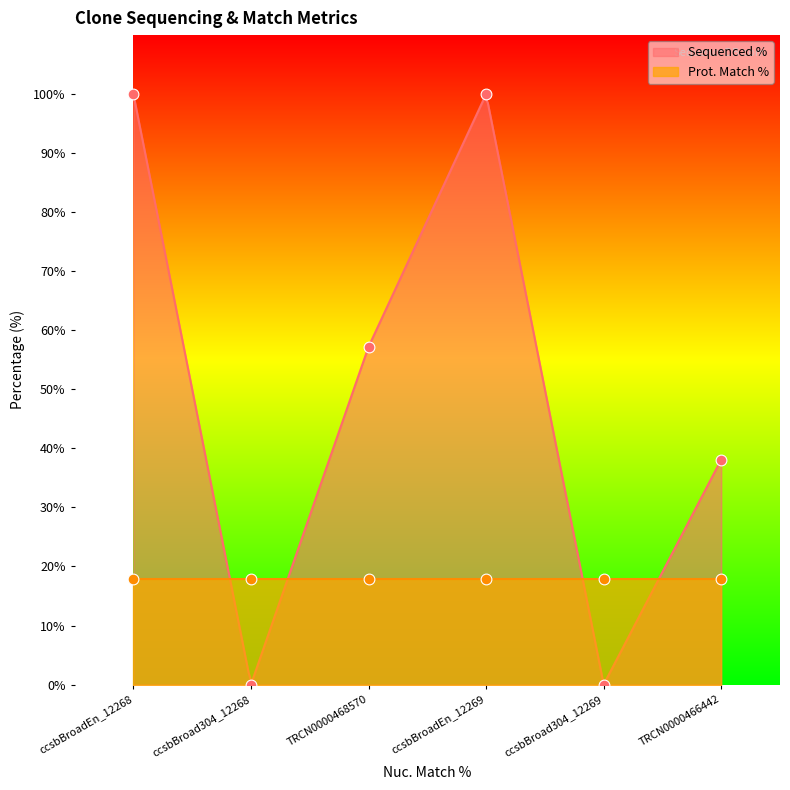

Between ccsbBroadEn_12269 and ccsbBroadEn_12268, which is larger?

ccsbBroadEn_12269